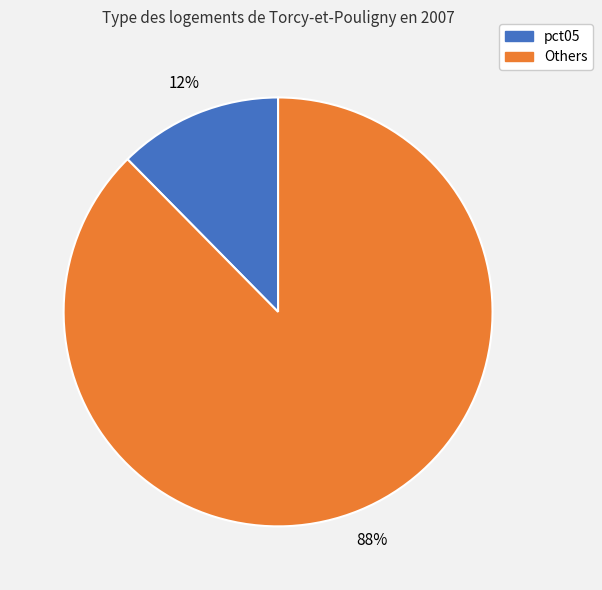

Is there a majority slice in this chart?

Yes